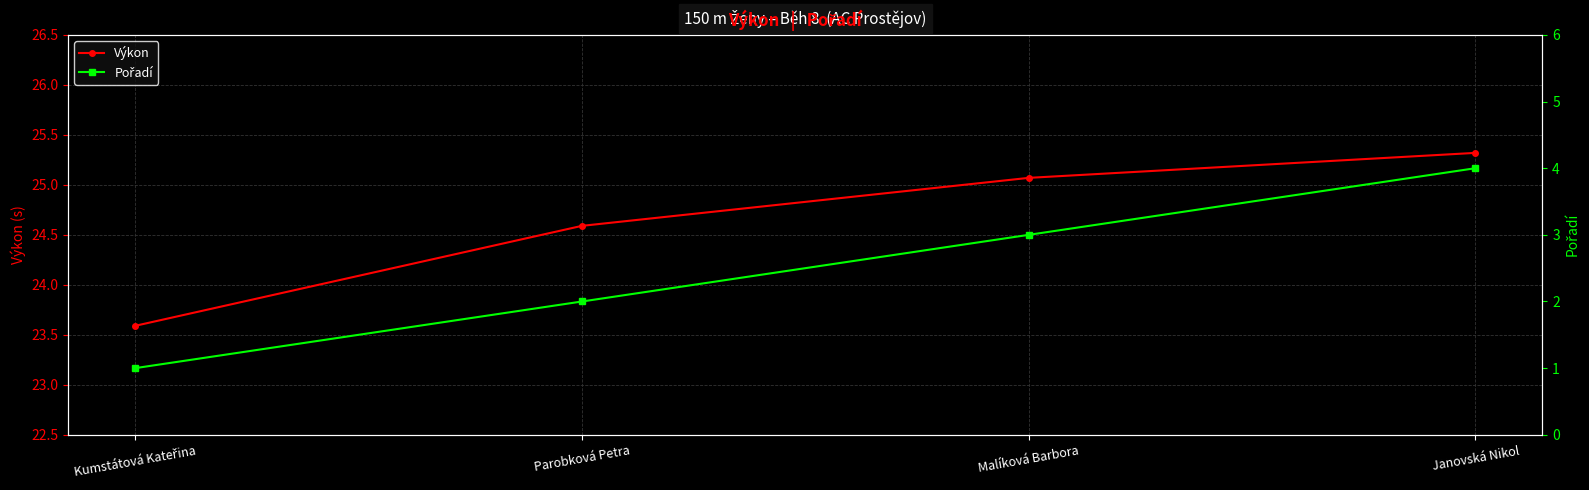

True or false: Pořadí and Výkon intersect in this chart.

False